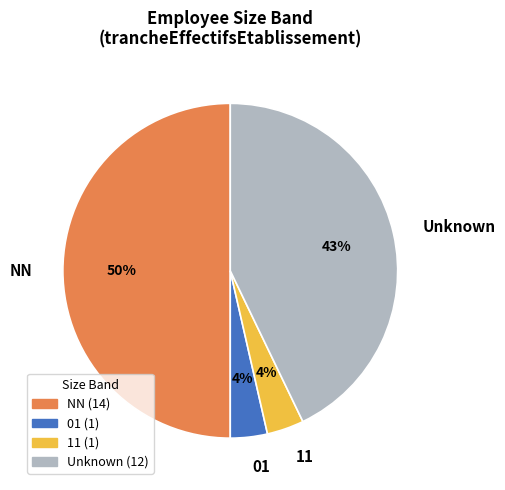

True or false: 01 accounts for 4% of the total.

True